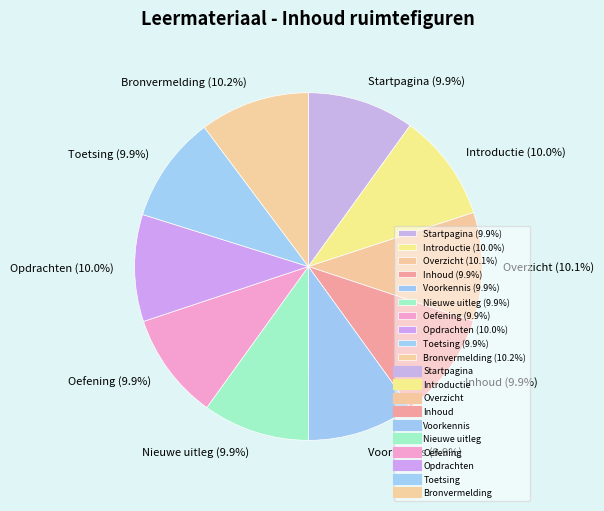

Is there any slice that represents more than half of the pie?

No